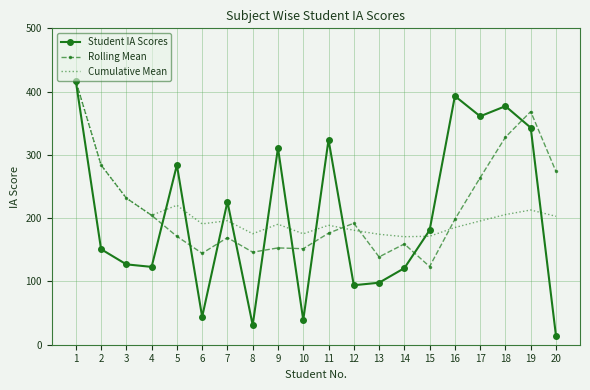

At how many categories does at least one series exceed 99?

20